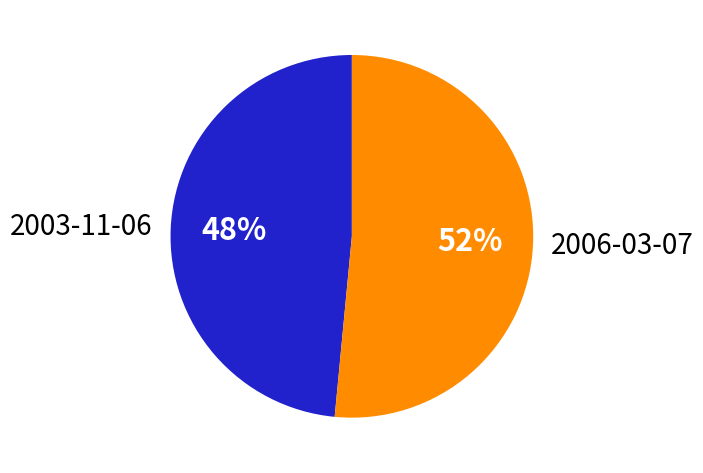

What is the largest slice in the pie chart?

2006-03-07